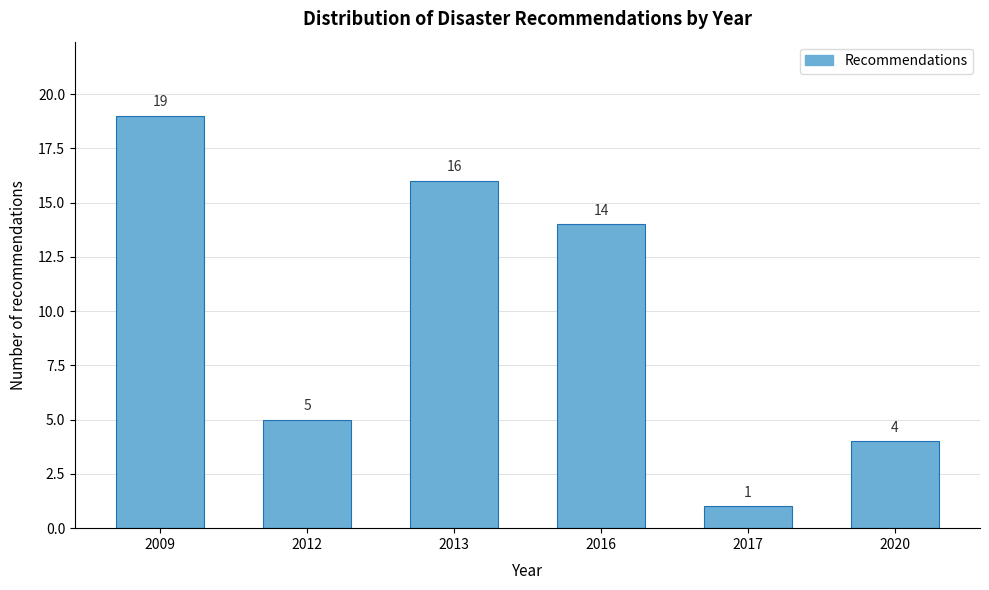

Reading right to left, what are all the values shown in this chart?

4	1	14	16	5	19